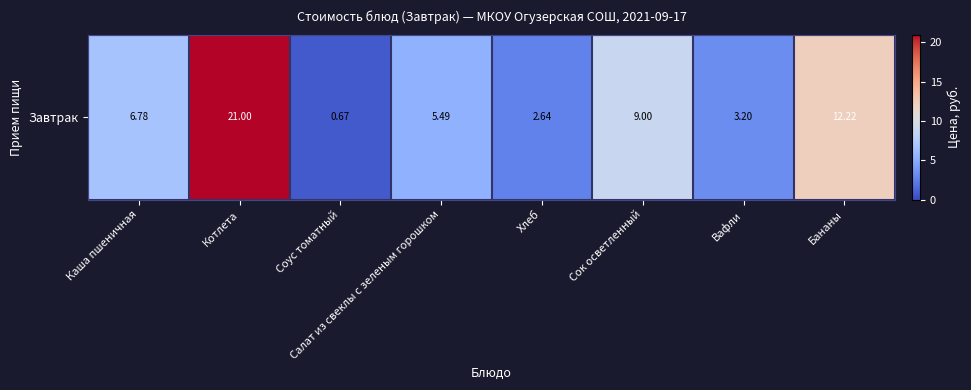

Rank the categories by value from lowest to highest.

Соус томатный, Хлеб, Вафли, Салат из свеклы с зеленым горошком, Каша пшеничная, Сок осветленный, Бананы, Котлета